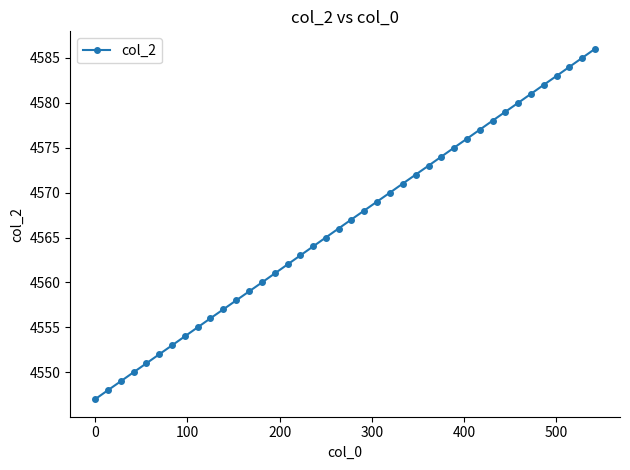

What is the value of the 22nd point from the left?

4568